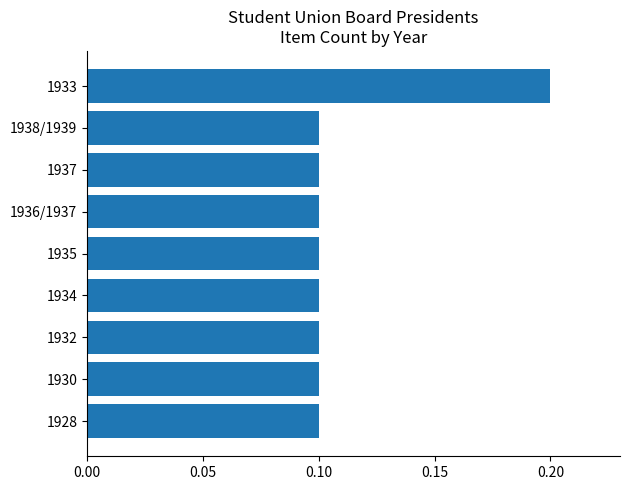

Which category has the highest value across all series?

1933